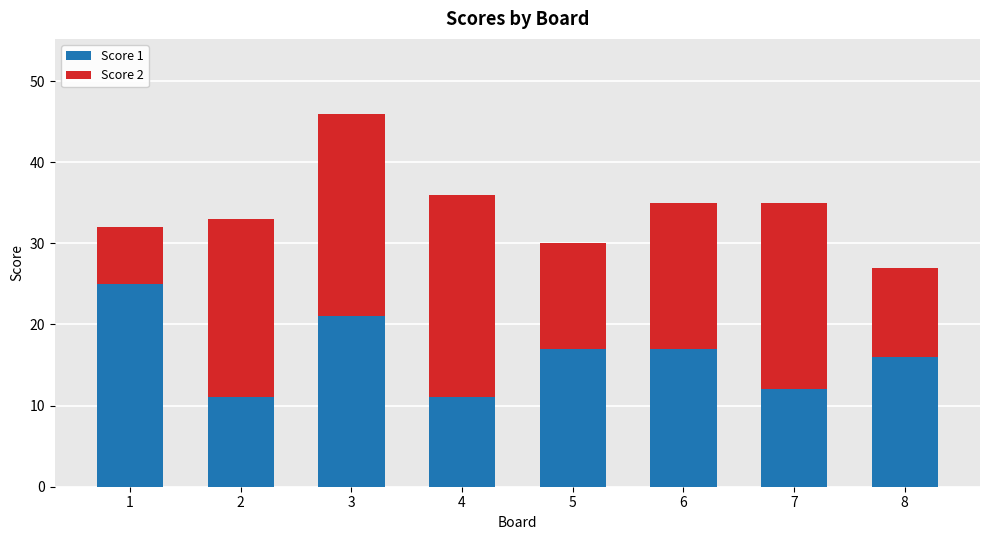

What is the value of the Score 1 bar at the 7th from the left?

12